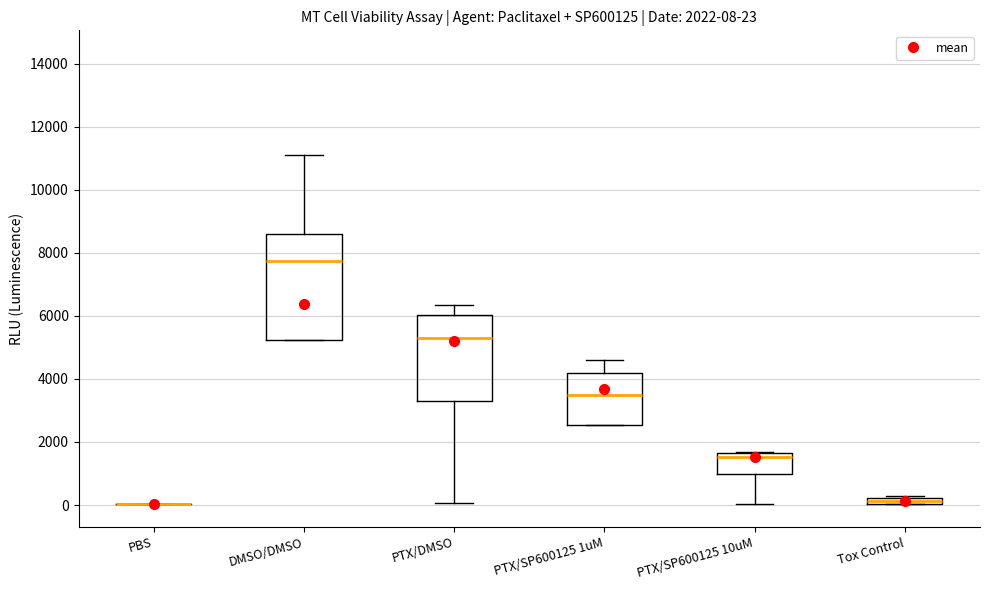

Comparing the boxes themselves (not the whiskers), which one is the tallest?

DMSO/DMSO